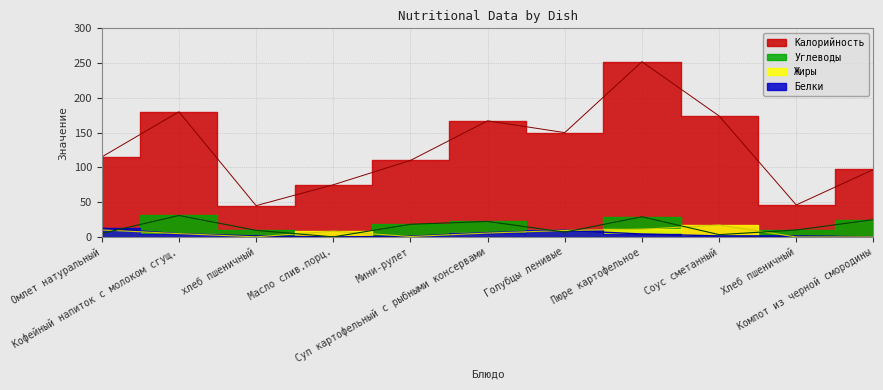

What is the average value of the Калорийность series?

128.3